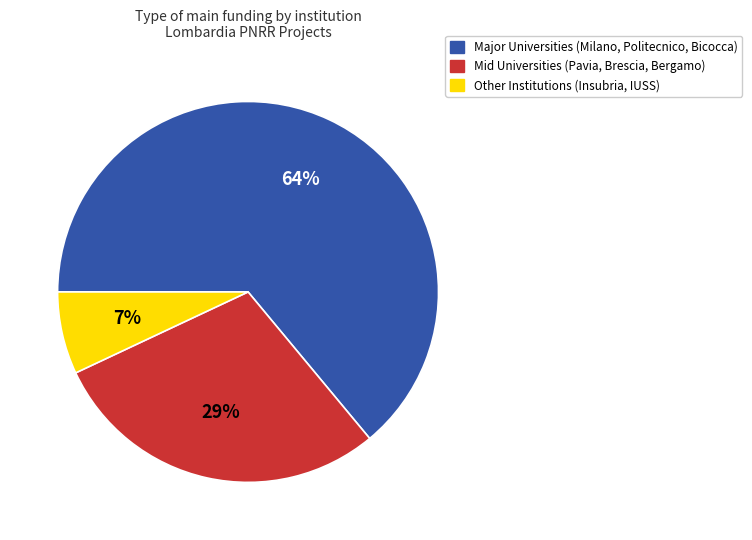

What percentage is the Major Universities (Milano, Politecnico, Bicocca) slice, to the nearest percent?

64%